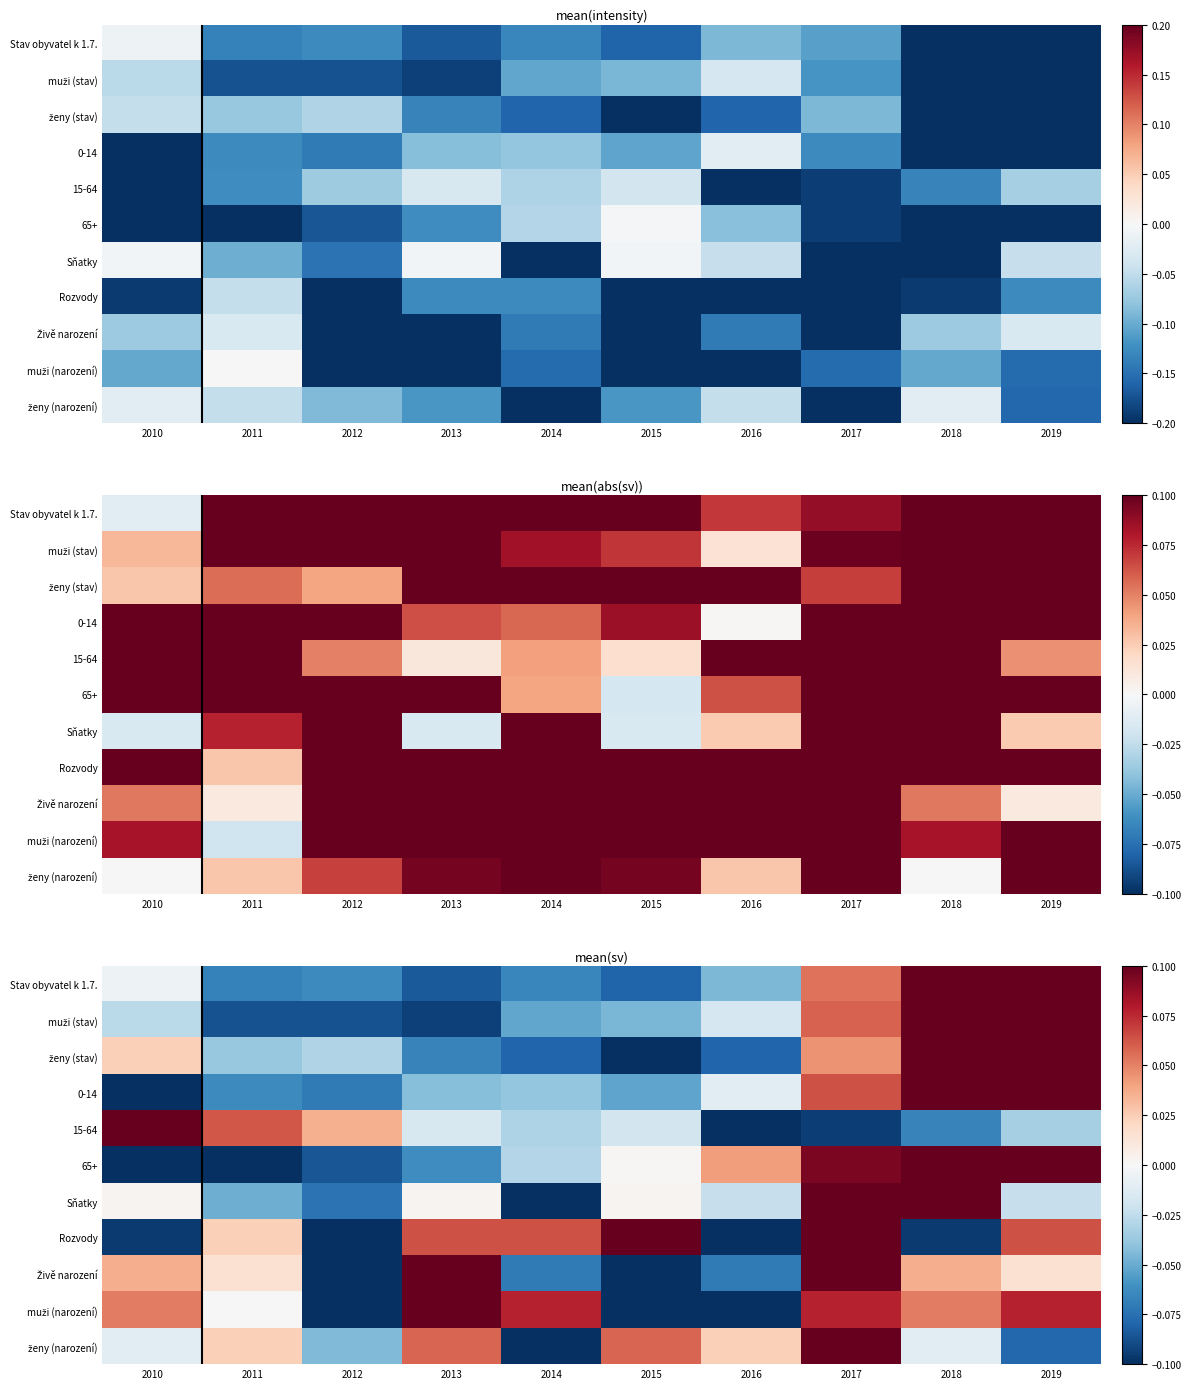

How many series are shown in this chart?

11